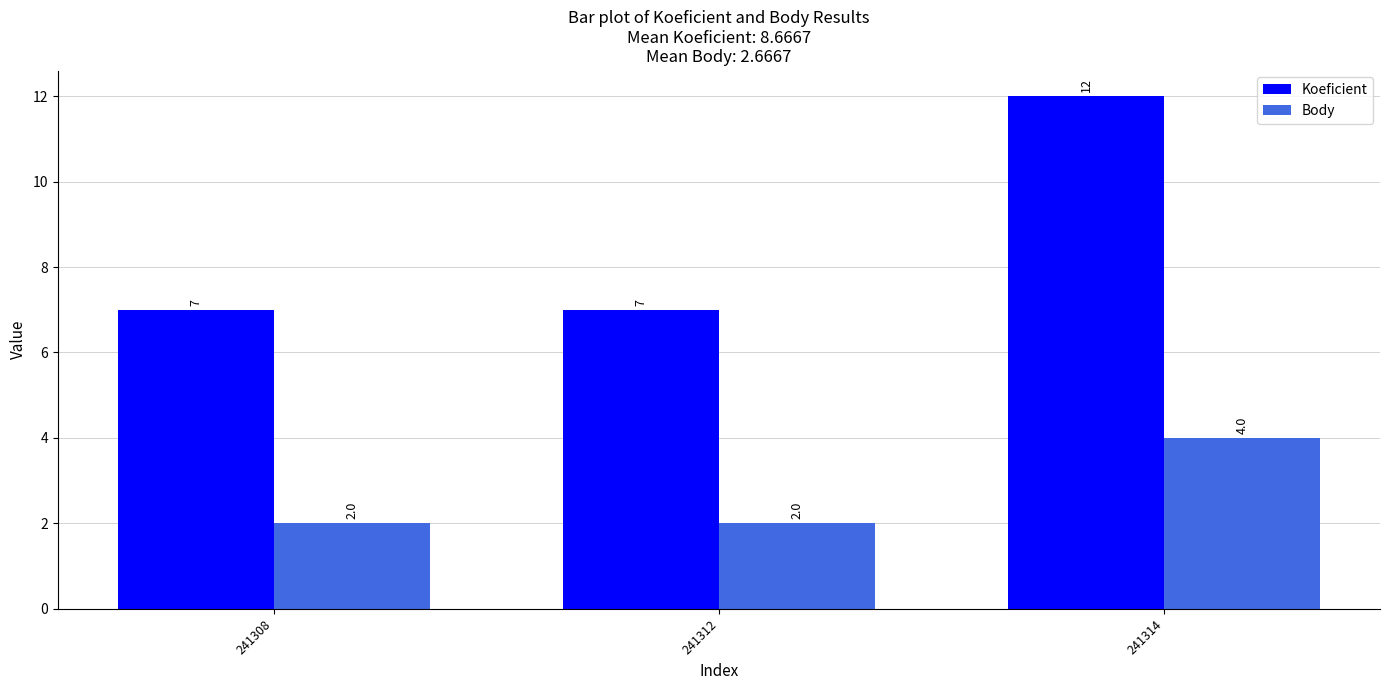

What is the total value across all series at 241308?

9